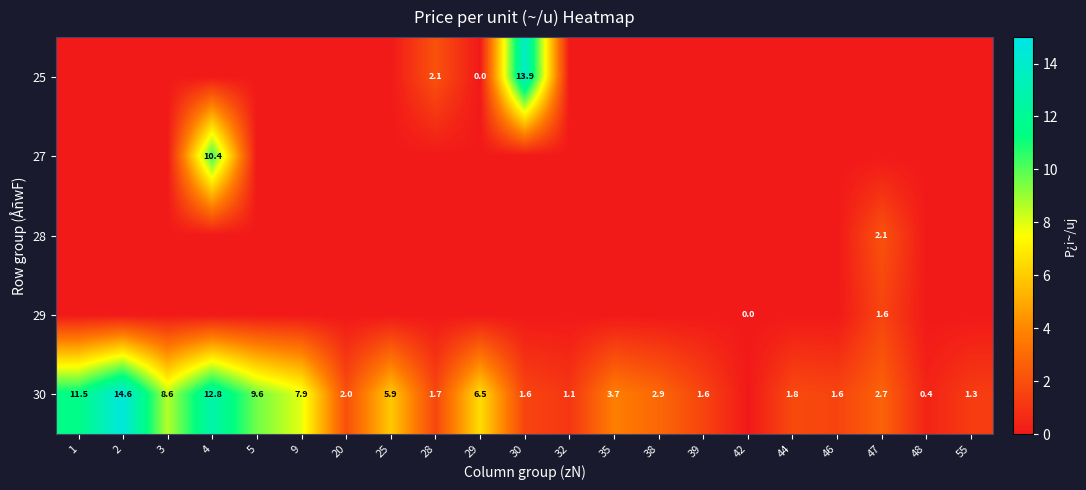

True or false: 30 has a value of 21.2 at 4.

False